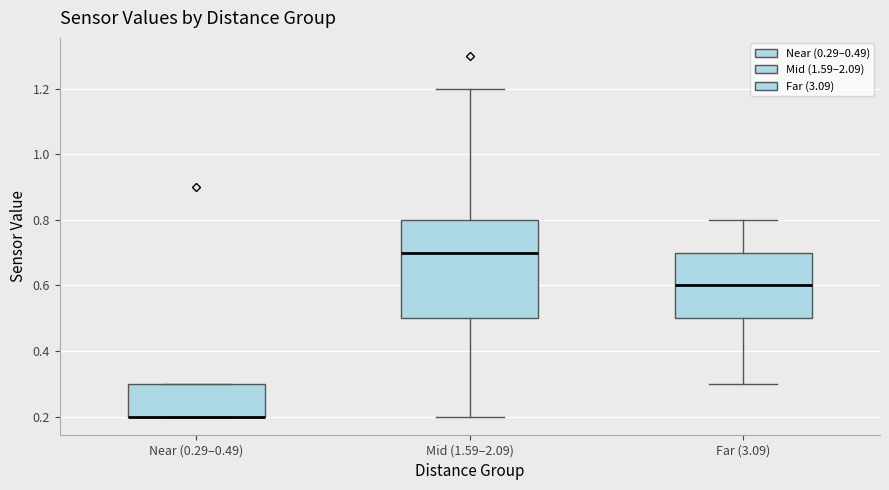

Reading left to right, transcribe this box plot: for each box, give where its median line is, the range the box spans, and where its two whiskers end, as read against the y-axis. The values are not printed on the chart, so give them approximately, as read against the axis.

Near (0.29–0.49): median 0.2 (drawn on the box's lower edge), box 0.2 to 0.3, whiskers 0.2 to 0.3
Mid (1.59–2.09): median 0.7, box 0.5 to 0.8, whiskers 0.2 to 1.2
Far (3.09): median 0.6, box 0.5 to 0.7, whiskers 0.3 to 0.8